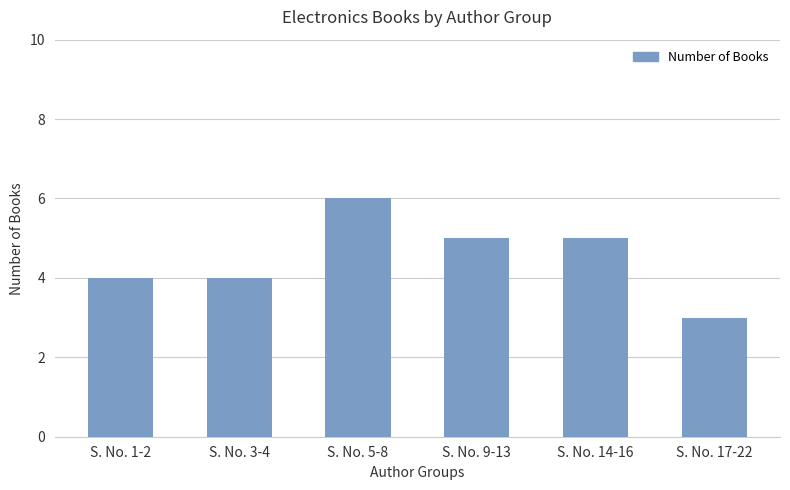

What is the approximate value at S. No. 1-2?

4